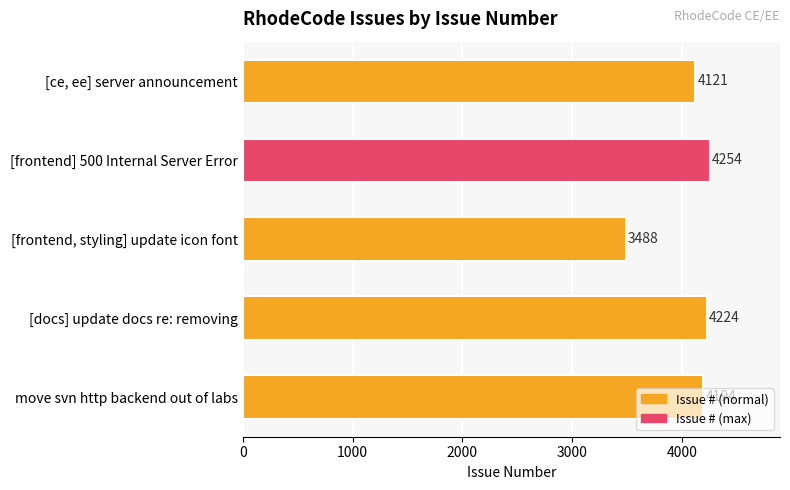

Rank the categories by value from highest to lowest.

[frontend] 500 Internal Server Error, [docs] update docs re: removing, move svn http backend out of labs, [ce, ee] server announcement, [frontend, styling] update icon font